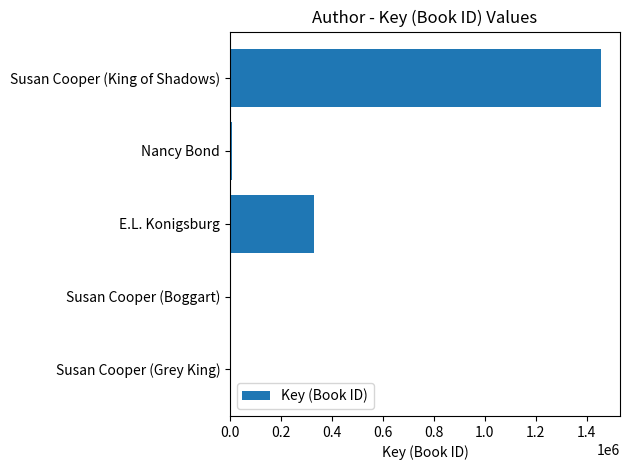

What is the smallest value displayed?

5685